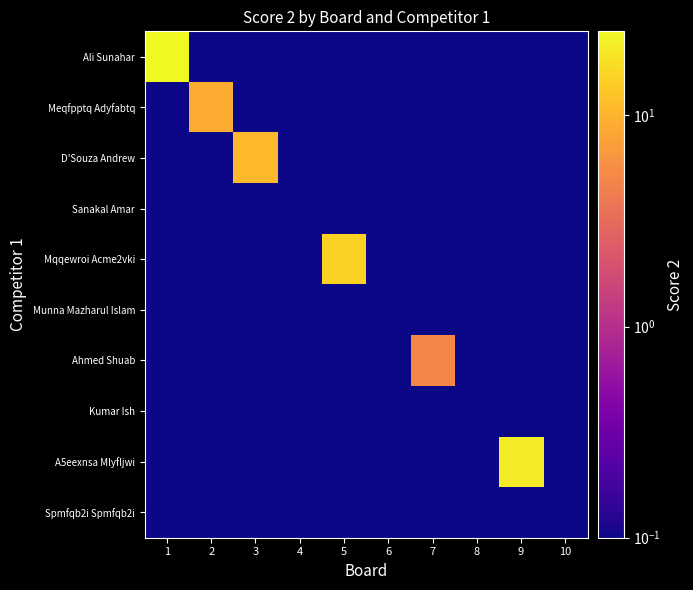

List the series in order of their peak value, lowest first.

Sanakal Amar, Munna Mazharul Islam, Kumar Ish, Spmfqb2i Spmfqb2i, Ahmed Shuab, Meqfpptq Adyfabtq, D'Souza Andrew, Mqqewroi Acme2vki, A5eexnsa Mlyfljwi, Ali Sunahar